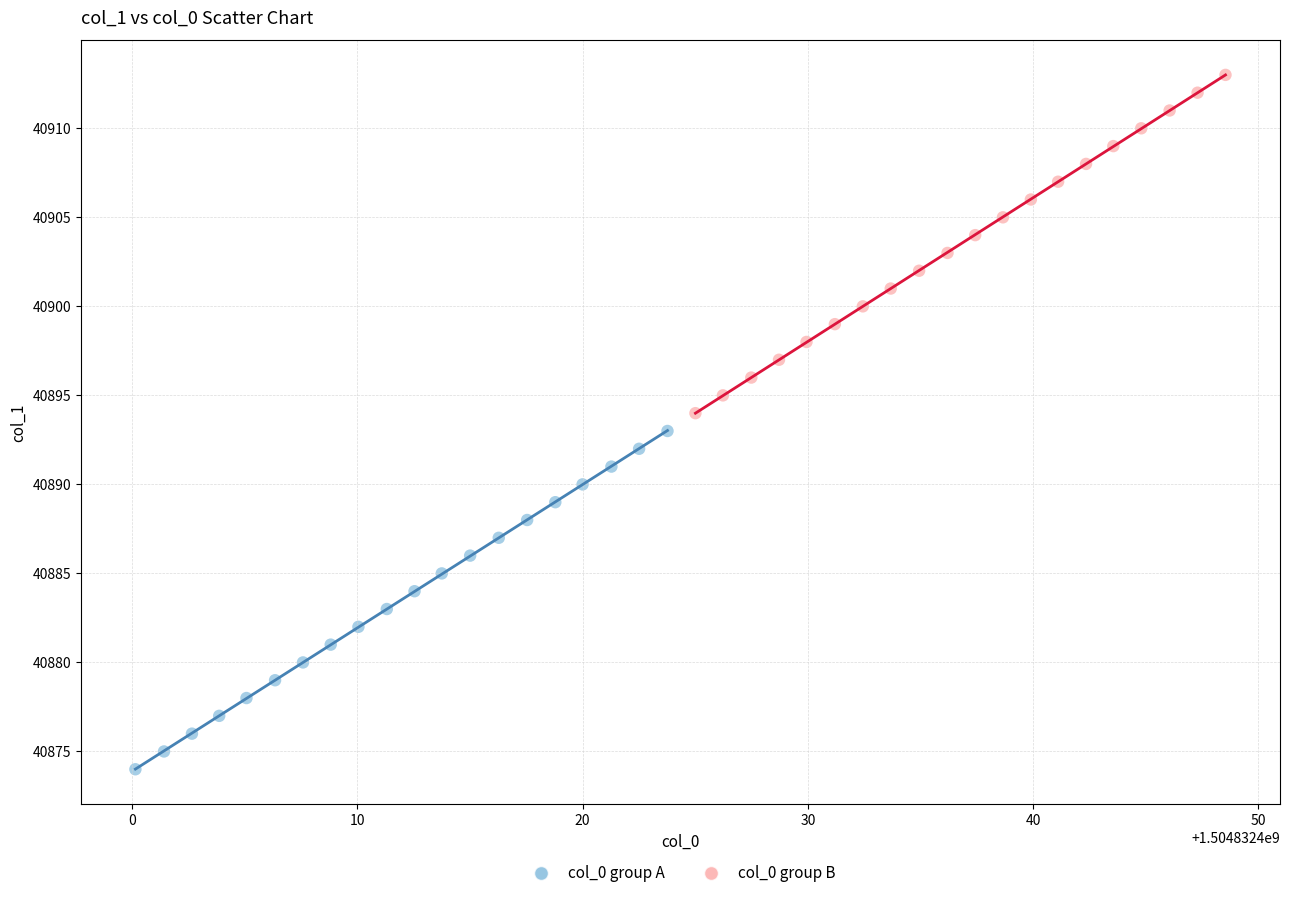

Which series contains the highest Y value?

col_0 group B